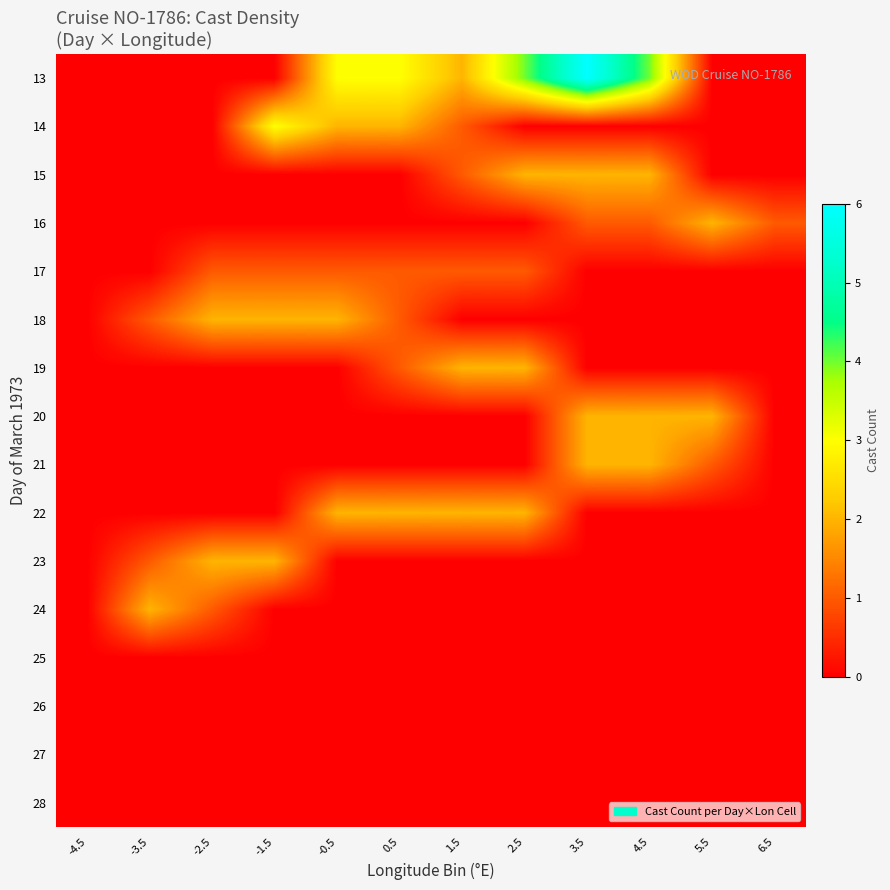

What is the total value across all series at 6.5?

1